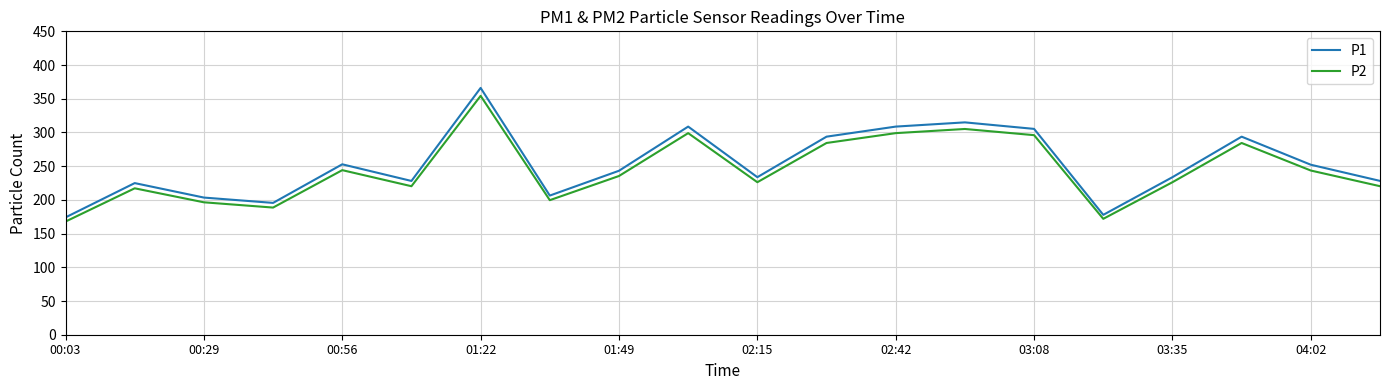

What is the lowest value of the P1 series?

174.0